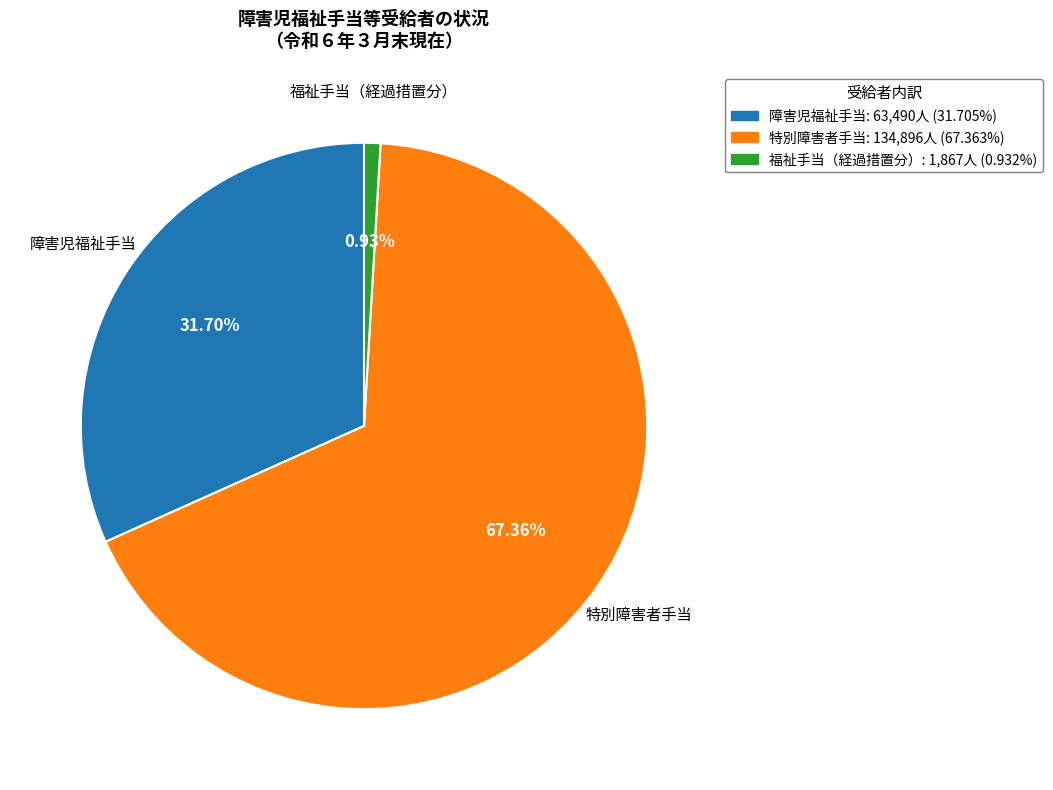

What percentage is the 障害児福祉手当 slice, to the nearest percent?

32%